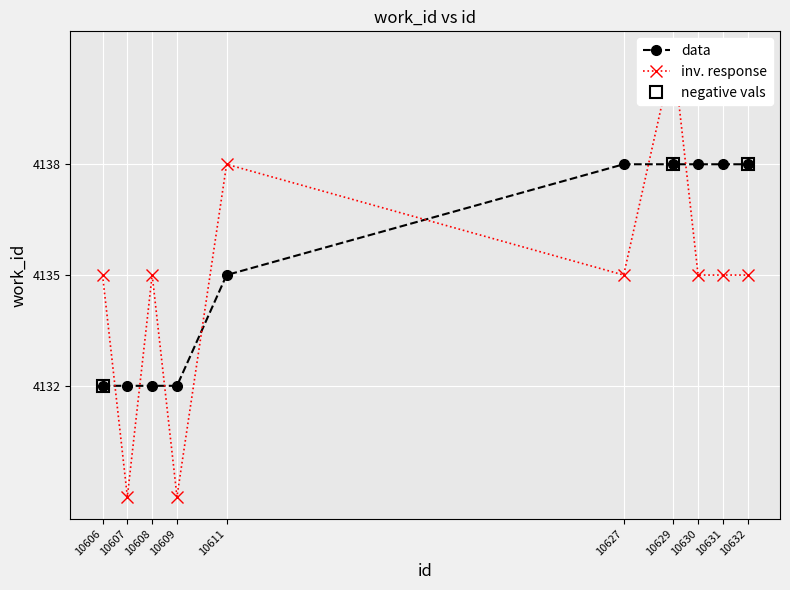

Rank the categories by value from highest to lowest.

10627, 10629, 10630, 10631, 10632, 10611, 10606, 10607, 10608, 10609